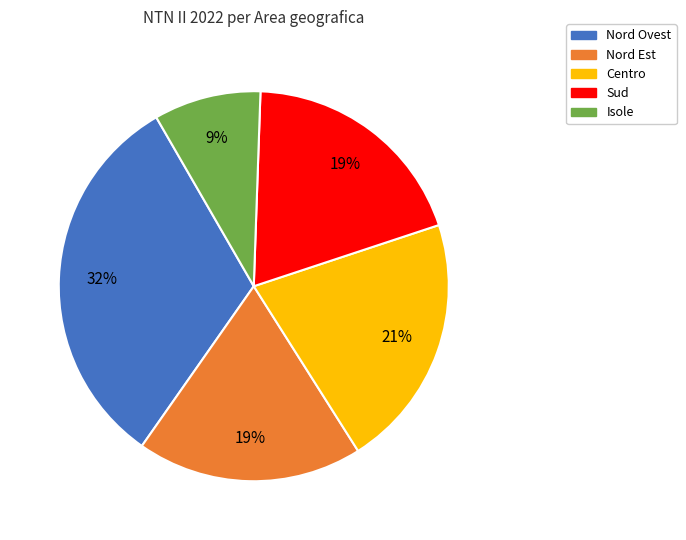

What percentage is the Centro slice, to the nearest percent?

21%